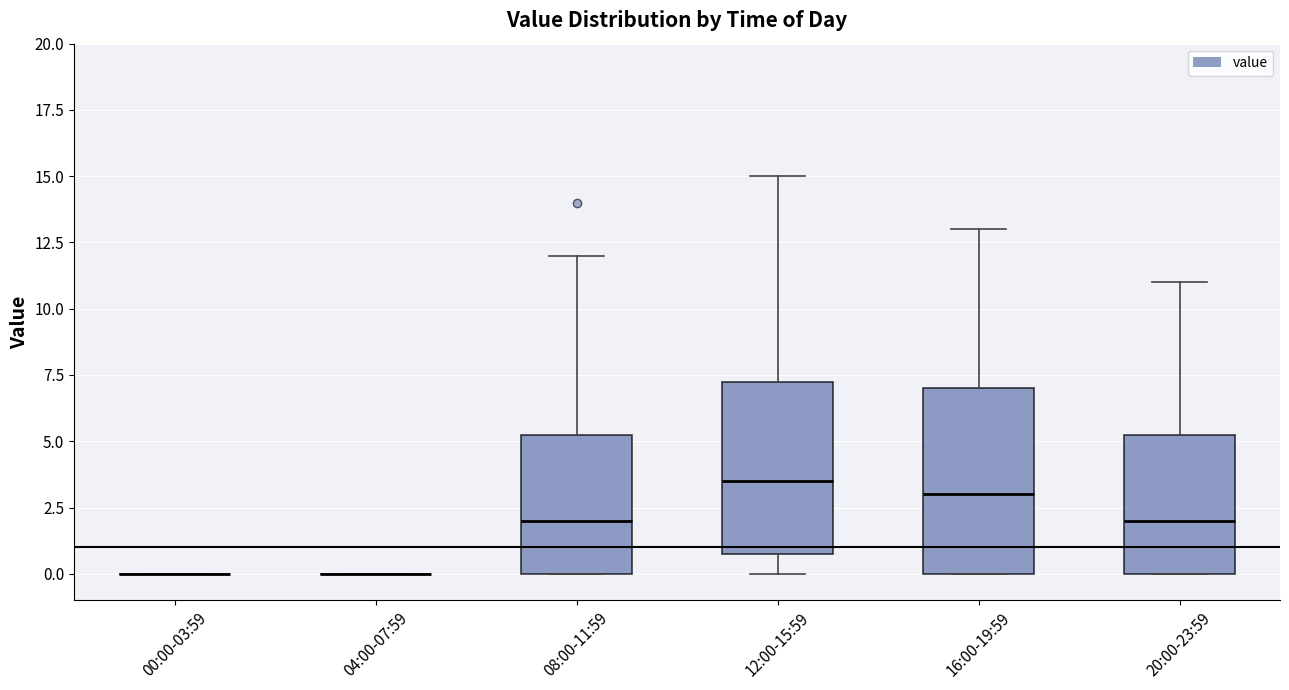

Reading left to right, transcribe this box plot: for each box, give where its median line is, the range the box spans, and where its two whiskers end, as read against the y-axis. The values are not printed on the chart, so give them approximately, as read against the axis.

00:00-03:59: box collapsed to a line at 0.0, whiskers 0.0 to 0.0
04:00-07:59: box collapsed to a line at 0.0, whiskers 0.0 to 0.0
08:00-11:59: median 2.0, box 0.0 to 5.5, whiskers 0.0 to 12.0
12:00-15:59: median 3.5, box 1.0 to 7.5, whiskers 0.0 to 15.0
16:00-19:59: median 3.0, box 0.0 to 7.0, whiskers 0.0 to 13.0
20:00-23:59: median 2.0, box 0.0 to 5.5, whiskers 0.0 to 11.0